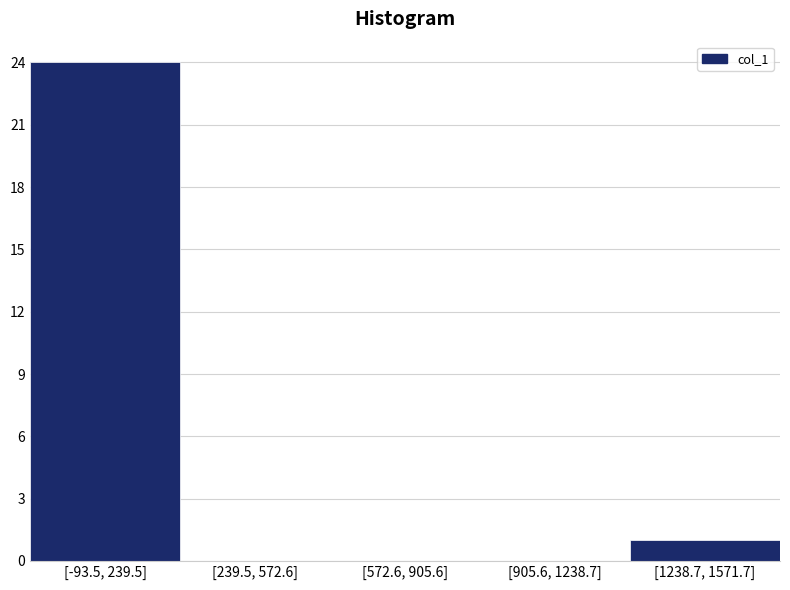

Reading right to left, list all the values displayed in this chart.

[1238.7, 1571.7]=1	[905.6, 1238.7]=0	[572.6, 905.6]=0	[239.5, 572.6]=0	[-93.5, 239.5]=24